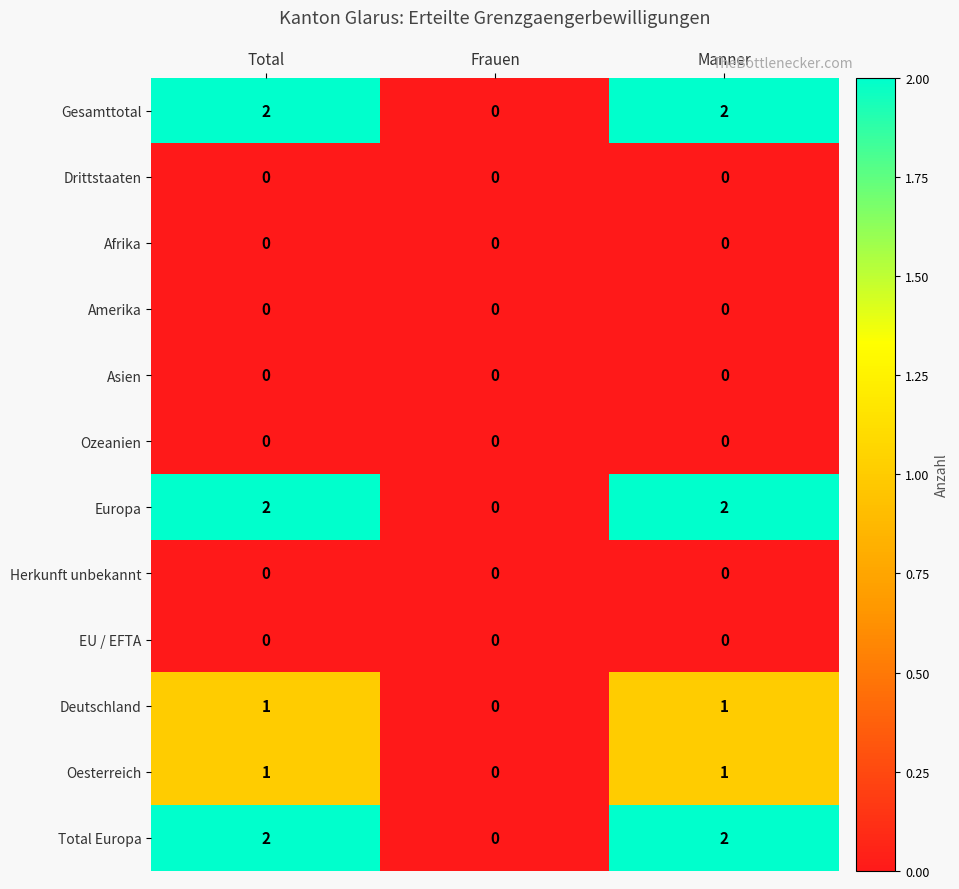

Is the value of Deutschland at Total greater than the value of Asien at Total?

Yes